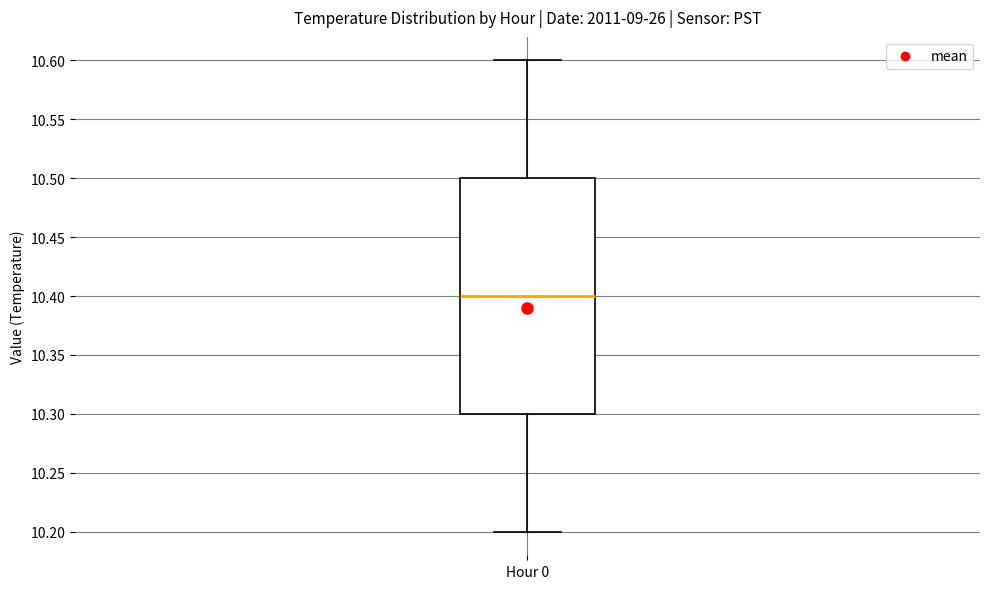

Transcribe this box plot: give where the median line is, the range the box spans, and where the two whiskers end, as read against the y-axis. The values are not printed on the chart, so give them approximately, as read against the axis.

median 10.4, box 10.3 to 10.5, whiskers 10.2 to 10.6